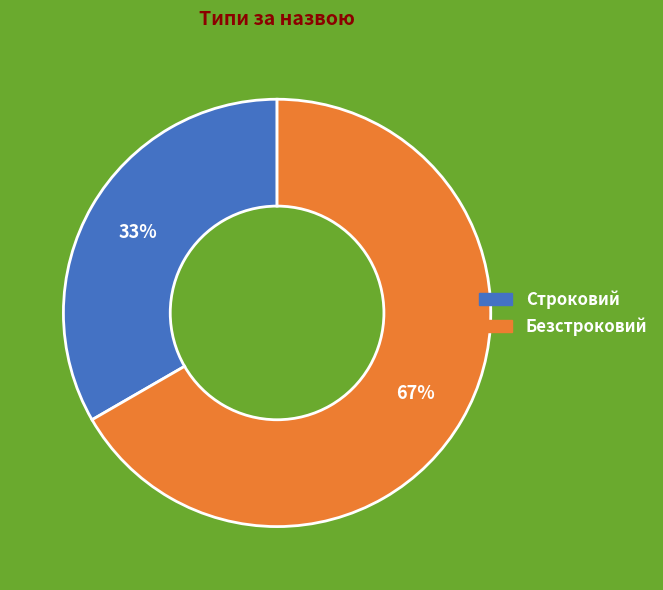

Do Строковий and Безстроковий together represent more than half of the pie?

Yes